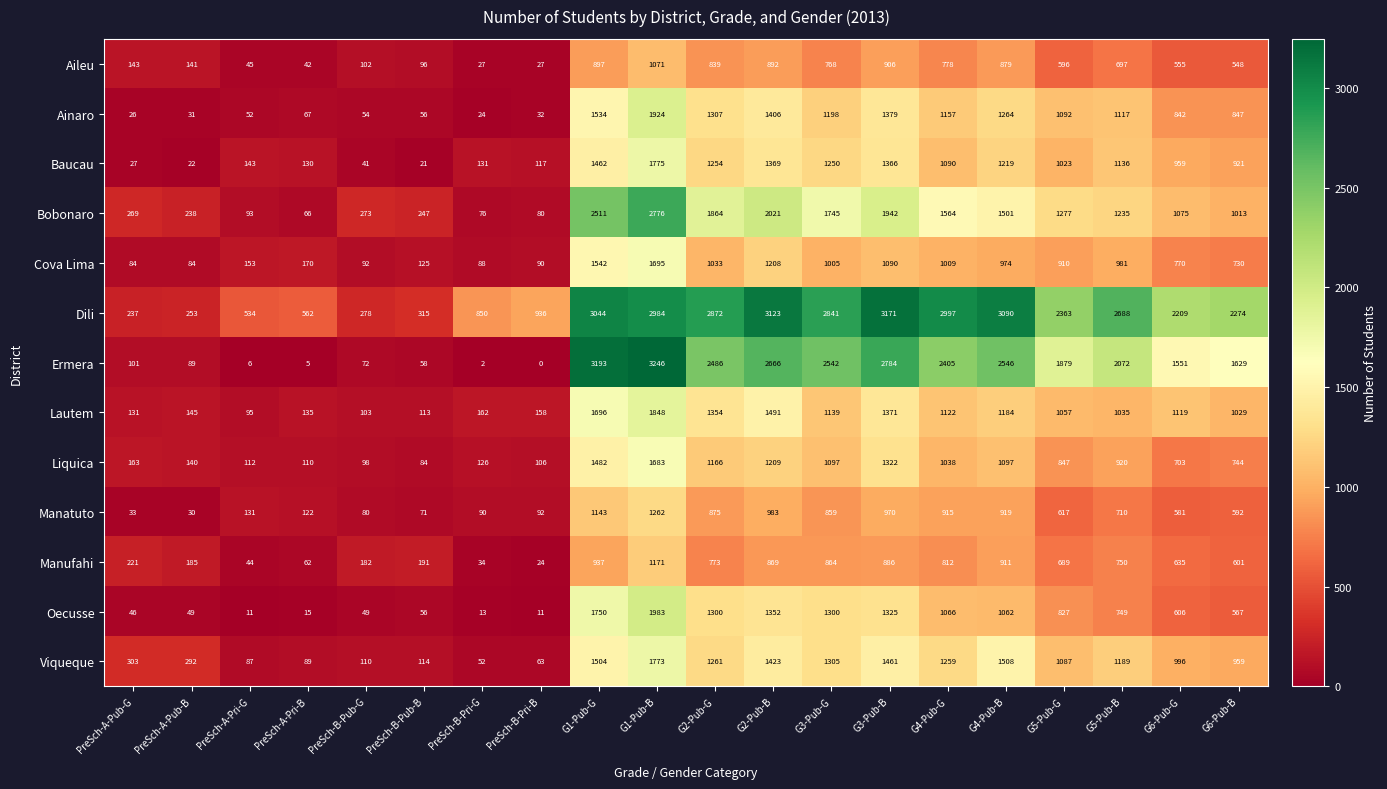

What is the difference between the Liquica values at G2-Pub-B and G6-Pub-G?

506